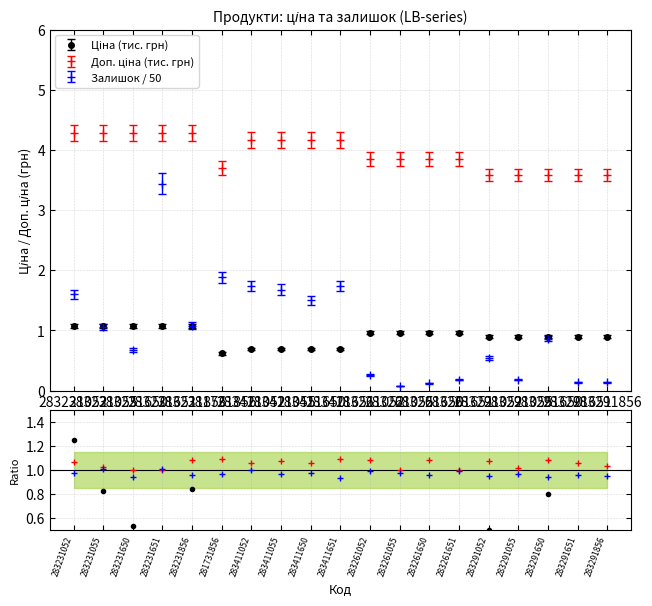

Where is the first local minimum for Доп. ціна?

281731856